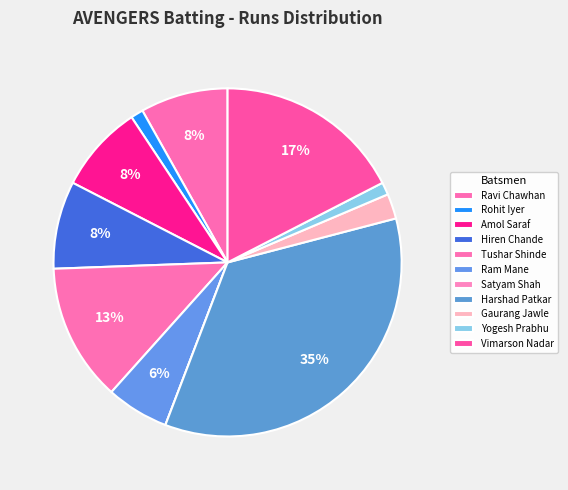

Count the number of slices in the pie.

11